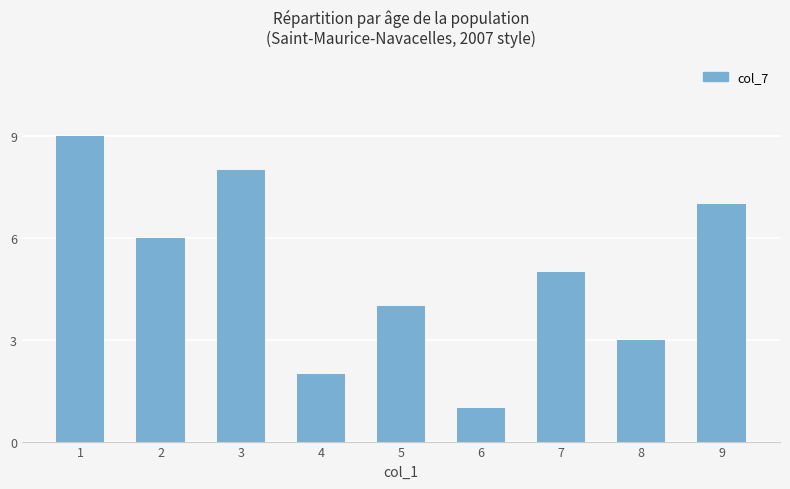

Reading left to right, extract all data points from this chart.

9	6	8	2	4	1	5	3	7